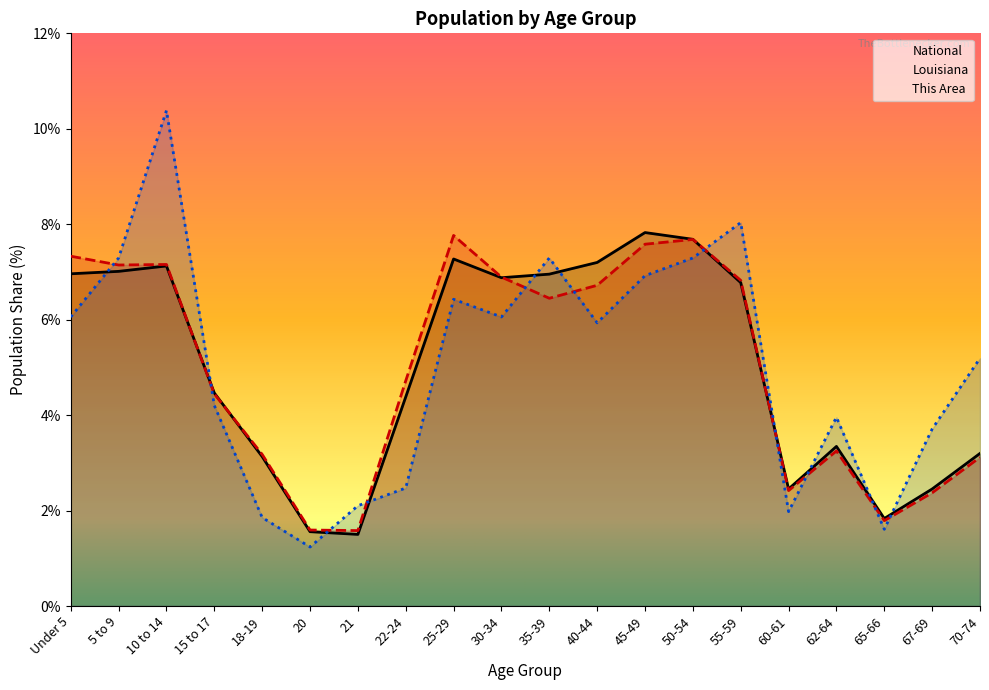

How many intersections are there between Louisiana and This Area?

11